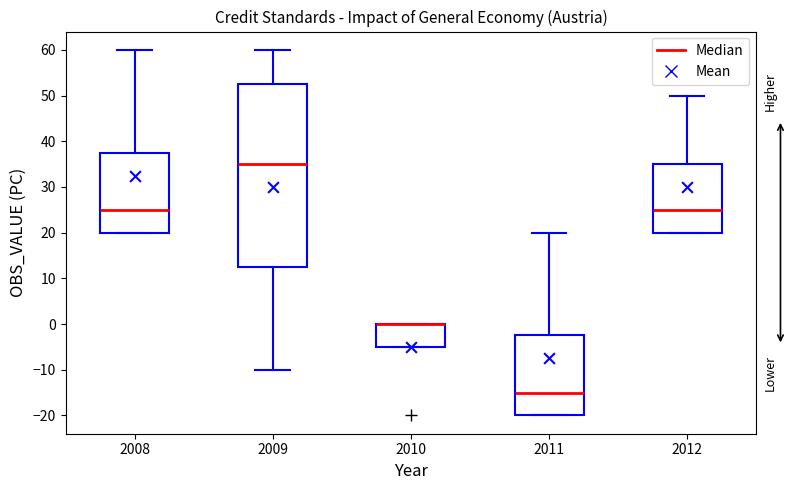

Reading left to right, transcribe this box plot: for each box, give where its median line is, the range the box spans, and where its two whiskers end, as read against the y-axis. The values are not printed on the chart, so give them approximately, as read against the axis.

2008: median 25, box 20 to 38, whiskers 20 to 60
2009: median 35, box 13 to 53, whiskers -10 to 60
2010: median 0 (drawn on the box's upper edge), box -5 to 0, whiskers -5 to 0
2011: median -15, box -20 to -2, whiskers -20 to 20
2012: median 25, box 20 to 35, whiskers 20 to 50